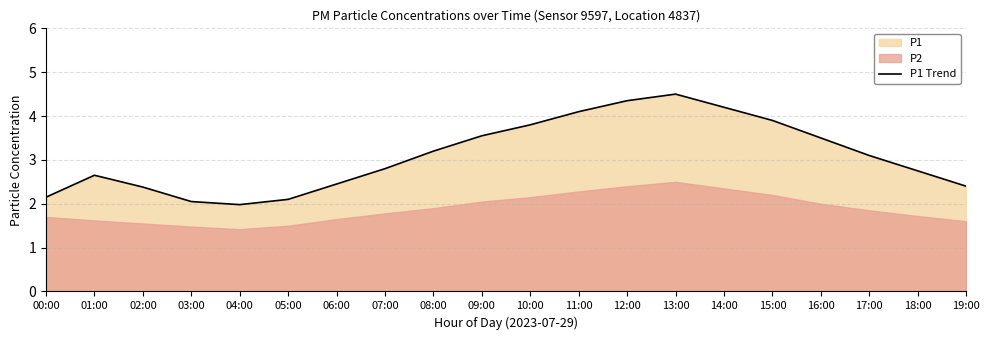

Read the value at 17:00.

3.1